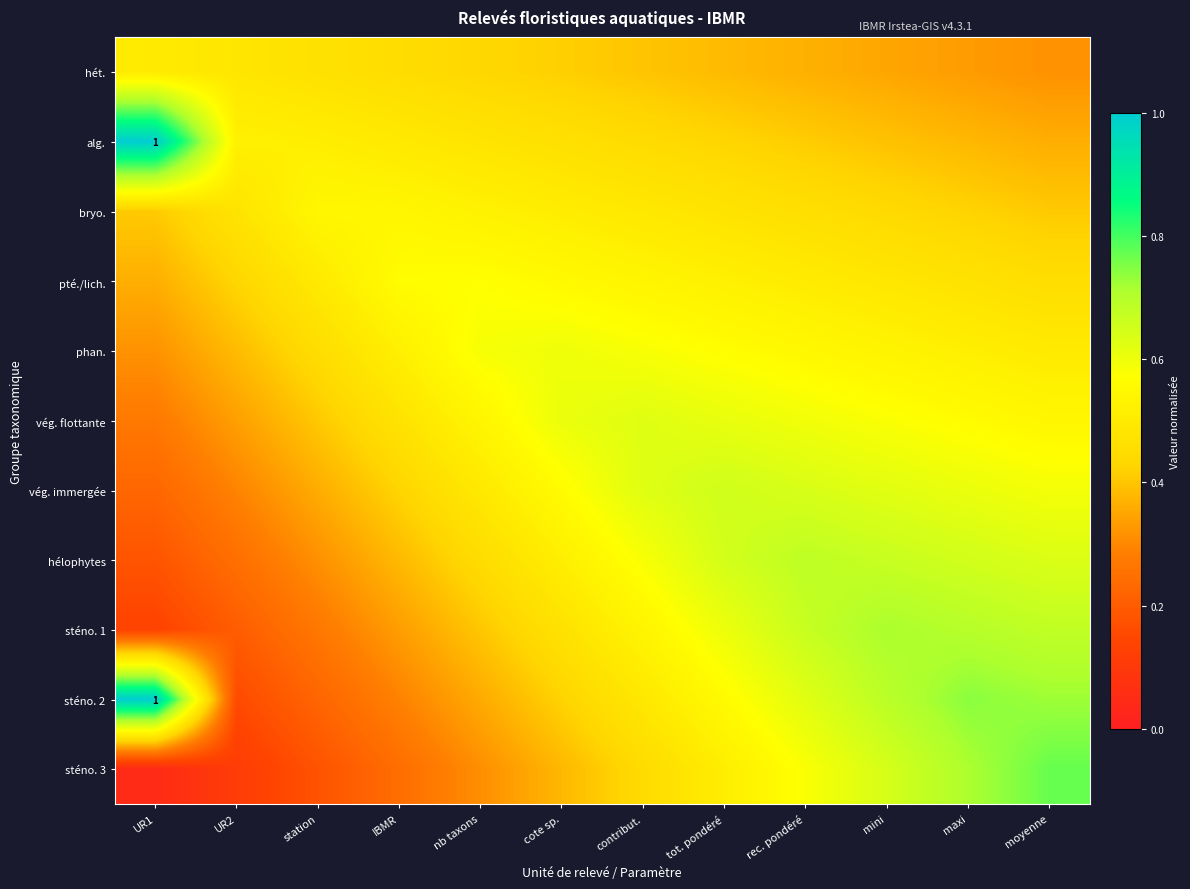

The hét. series shows 0.2 at tot. pondéré. True or false?

False